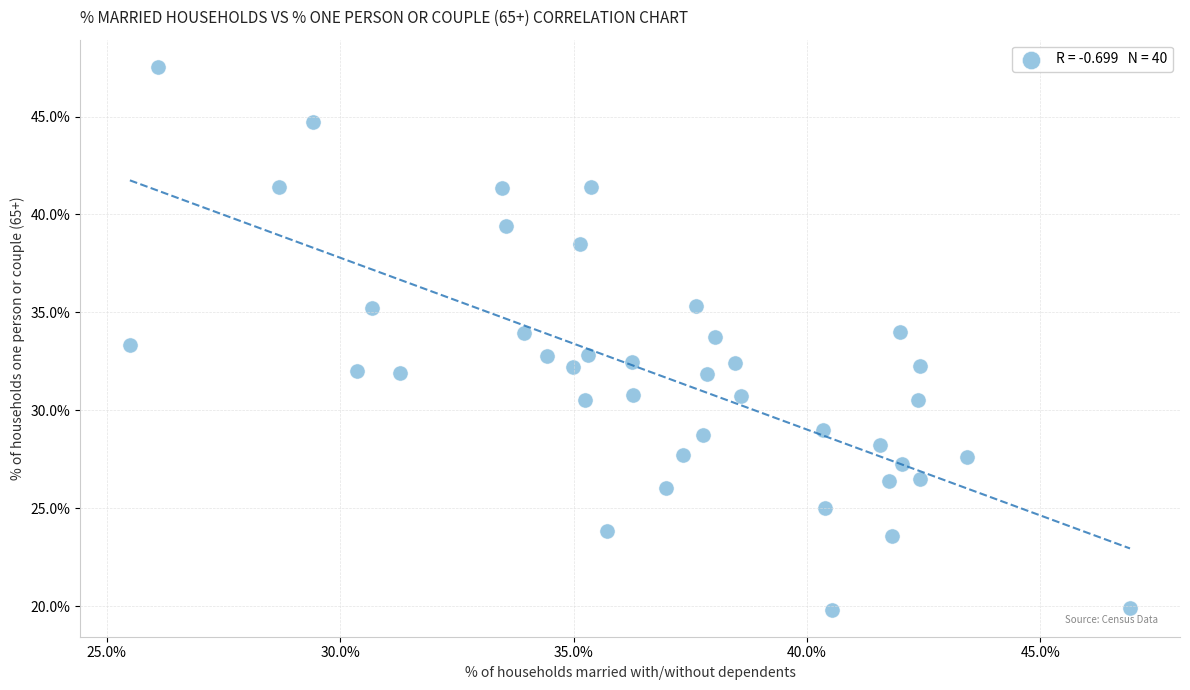

What is the range of Y values (max minus min)?

27.7